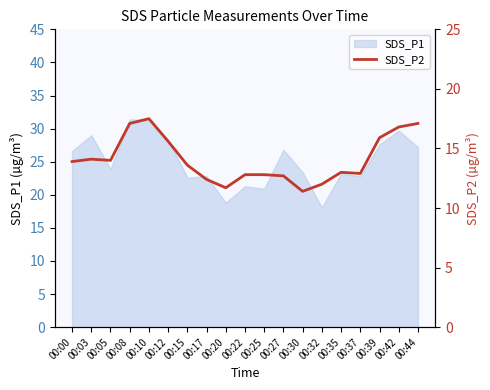

The SDS_P1 series shows 31.3 at 00:25. True or false?

False